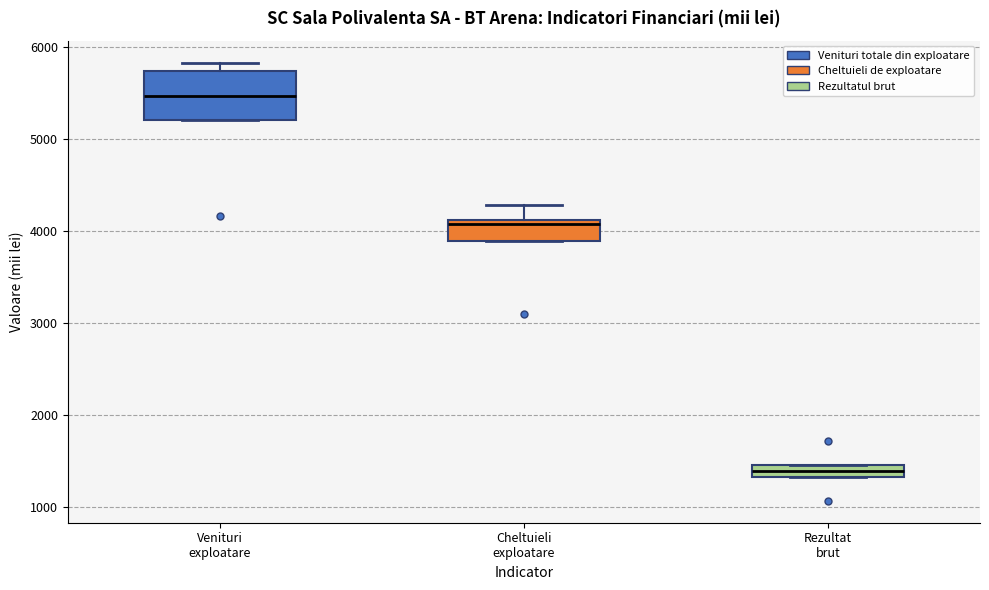

Where is the upper edge of the box for Venituri exploatare on the y-axis? The values are not printed on the chart, so give them approximately, as read against the axis.

5700